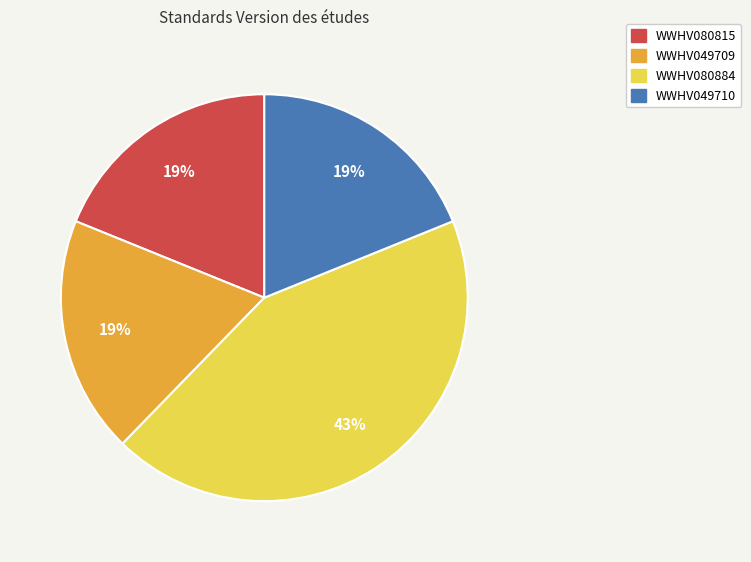

To the nearest percent, what percentage of the pie is WWHV080815?

19%